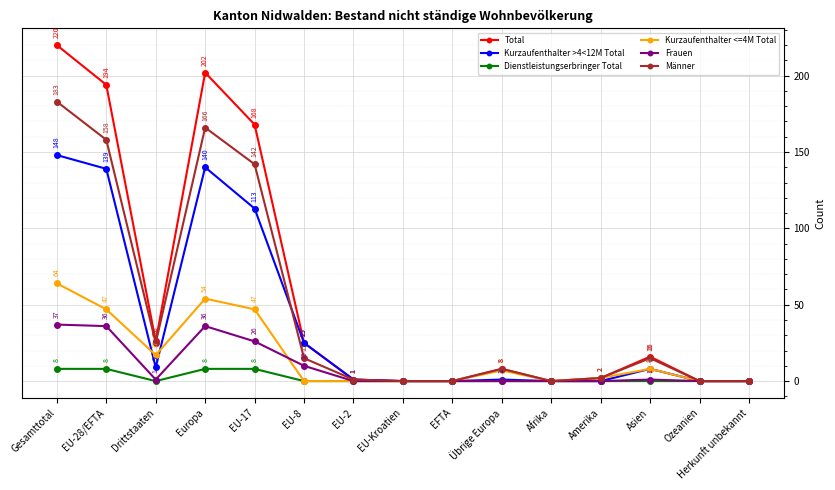

List the series in order of their peak value, highest first.

Total, Männer, Kurzaufenthalter >4<12M Total, Kurzaufenthalter <=4M Total, Frauen, Dienstleistungserbringer Total